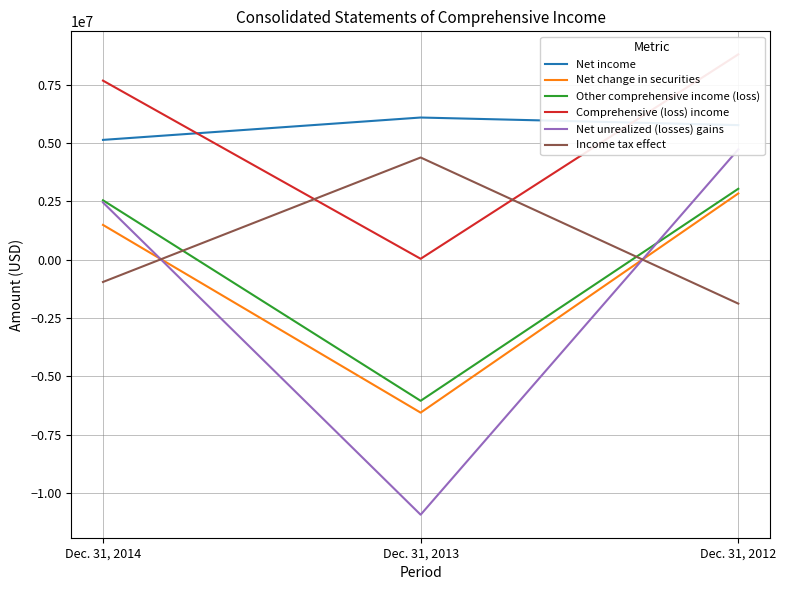

Which series has the largest range (max minus min)?

Net unrealized (losses) gains